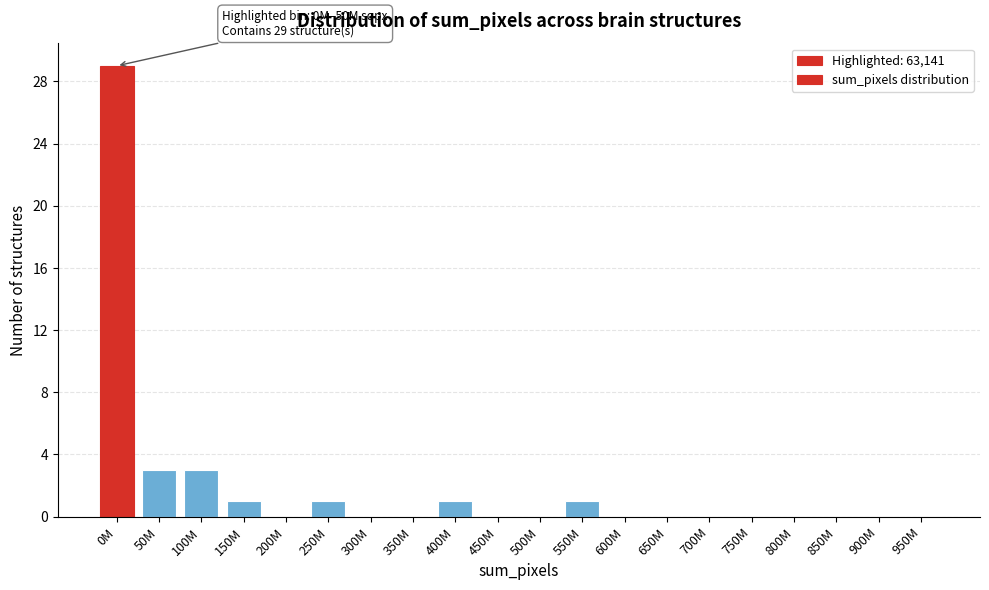

Reading left to right, list all the values displayed in this chart.

0M=29	50M=3	100M=3	150M=1	200M=0	250M=1	300M=0	350M=0	400M=1	450M=0	500M=0	550M=1	600M=0	650M=0	700M=0	750M=0	800M=0	850M=0	900M=0	950M=0